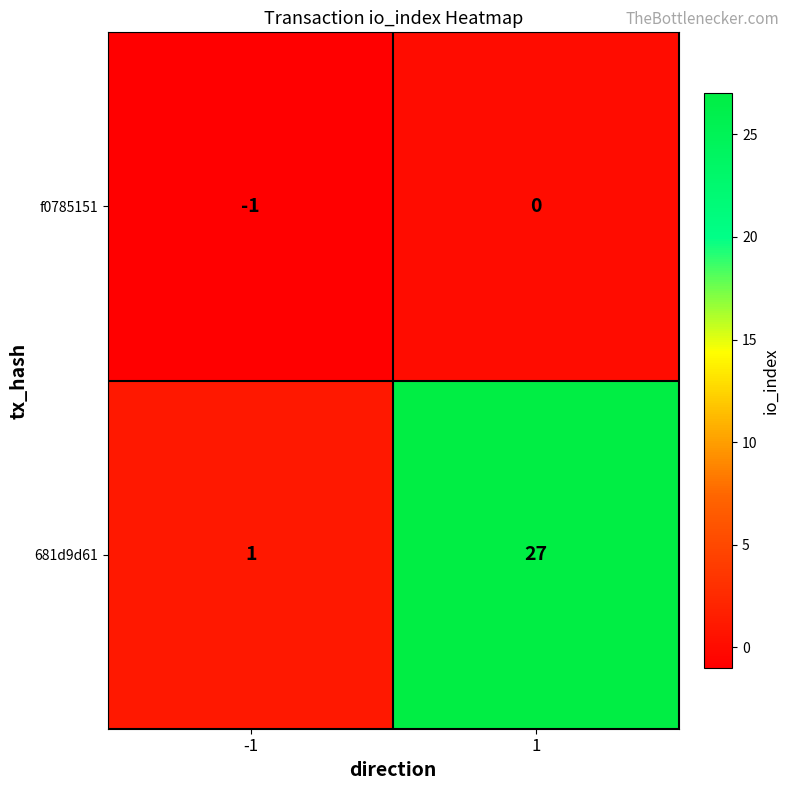

Reading right to left, what are all the values shown in this chart?

f0785151: 0	-1
681d9d61: 27	1